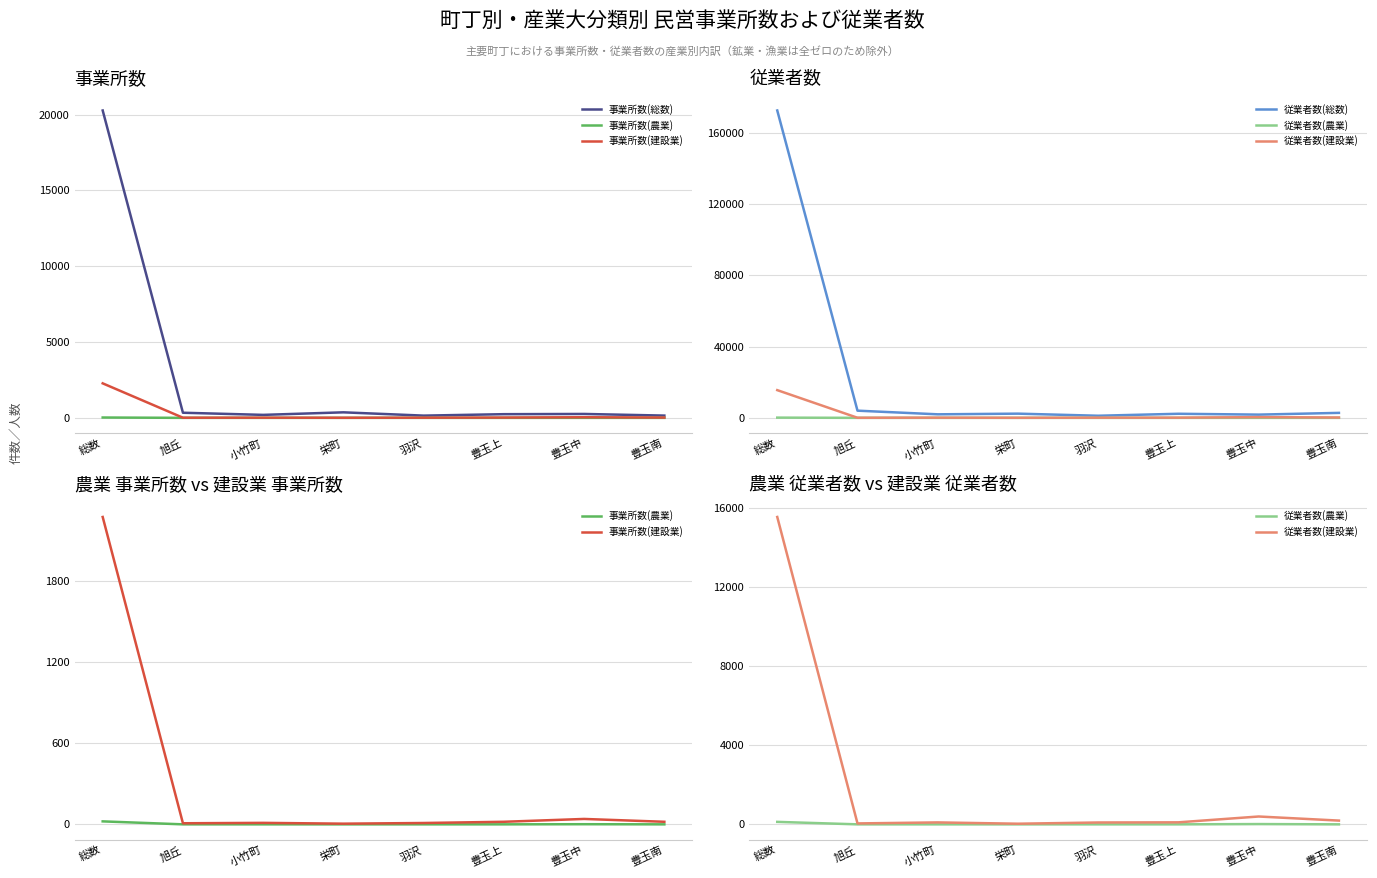

How many interior local peaks does the 従業者数(農業) series have?

1